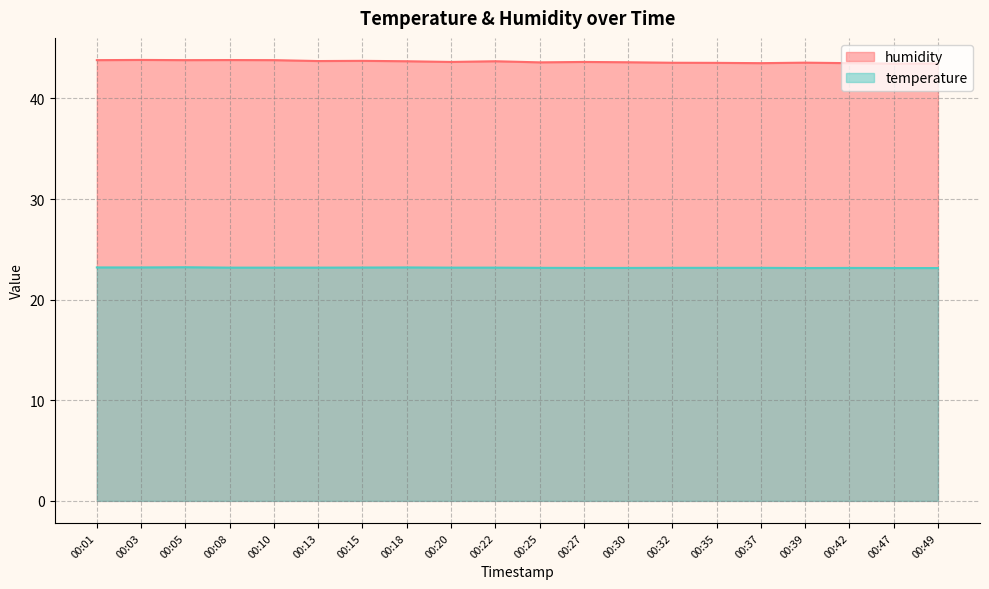

Rank the categories by temperature value from highest to lowest.

00:05, 00:01, 00:03, 00:18, 00:15, 00:08, 00:10, 00:13, 00:20, 00:22, 00:25, 00:32, 00:35, 00:37, 00:27, 00:30, 00:42, 00:39, 00:47, 00:49